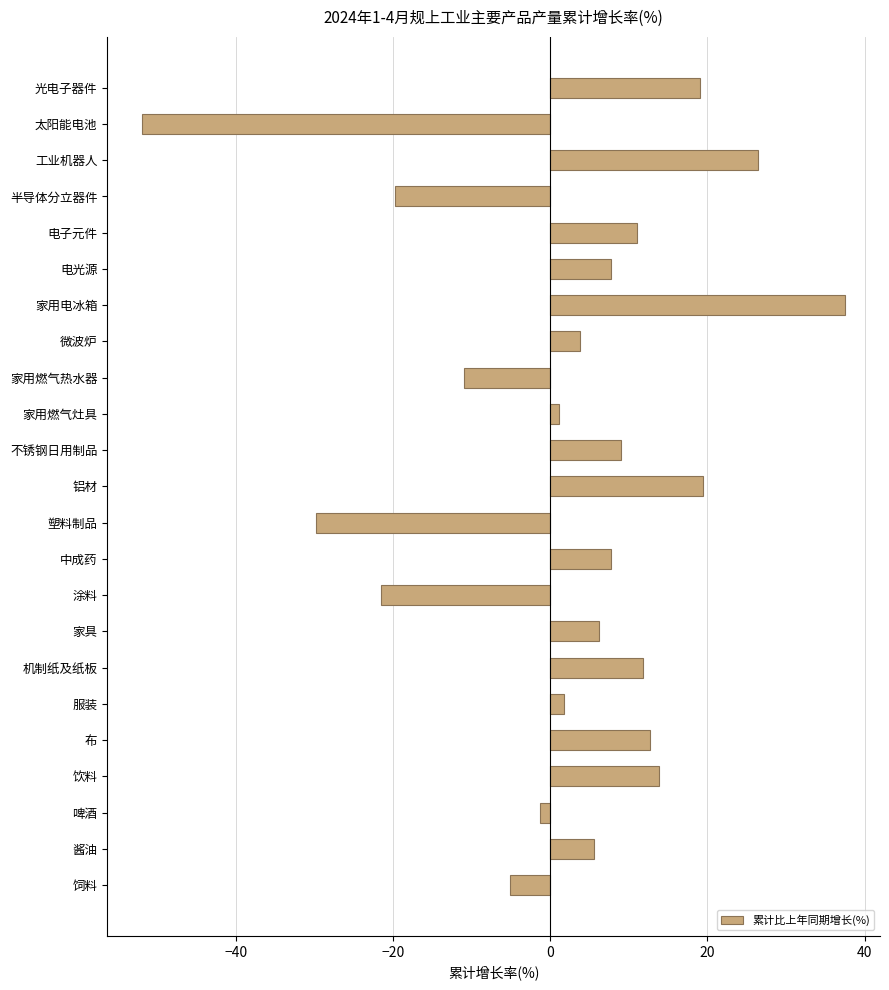

At which label is the value closest to -7?

饲料